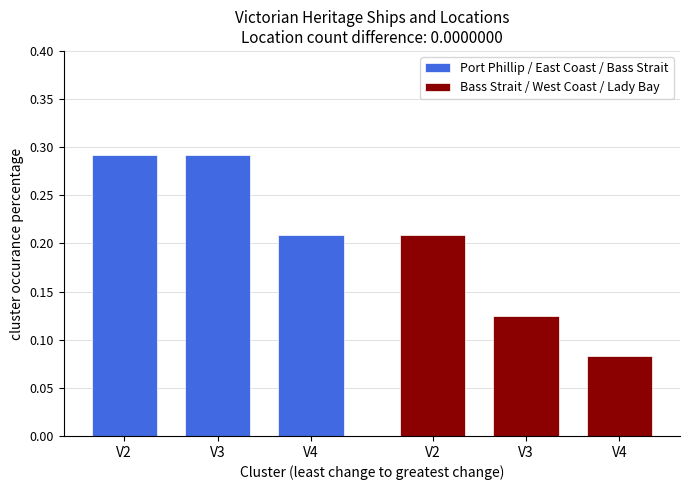

How many groups of bars are there?

3